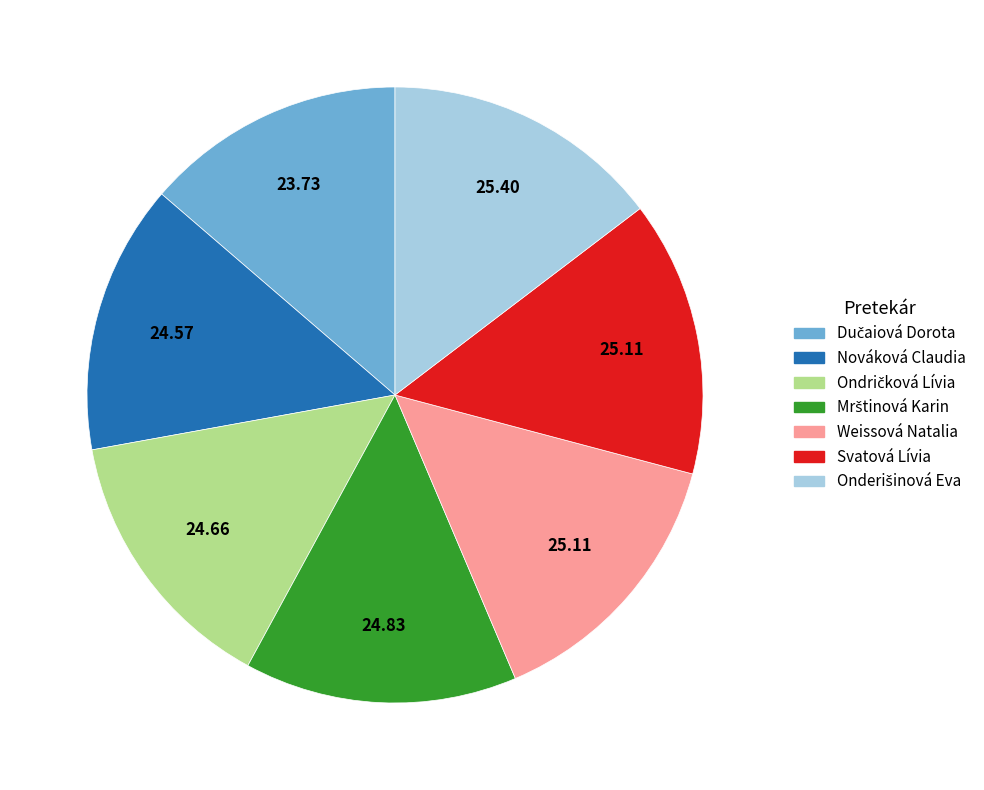

Is there any slice that represents more than half of the pie?

No